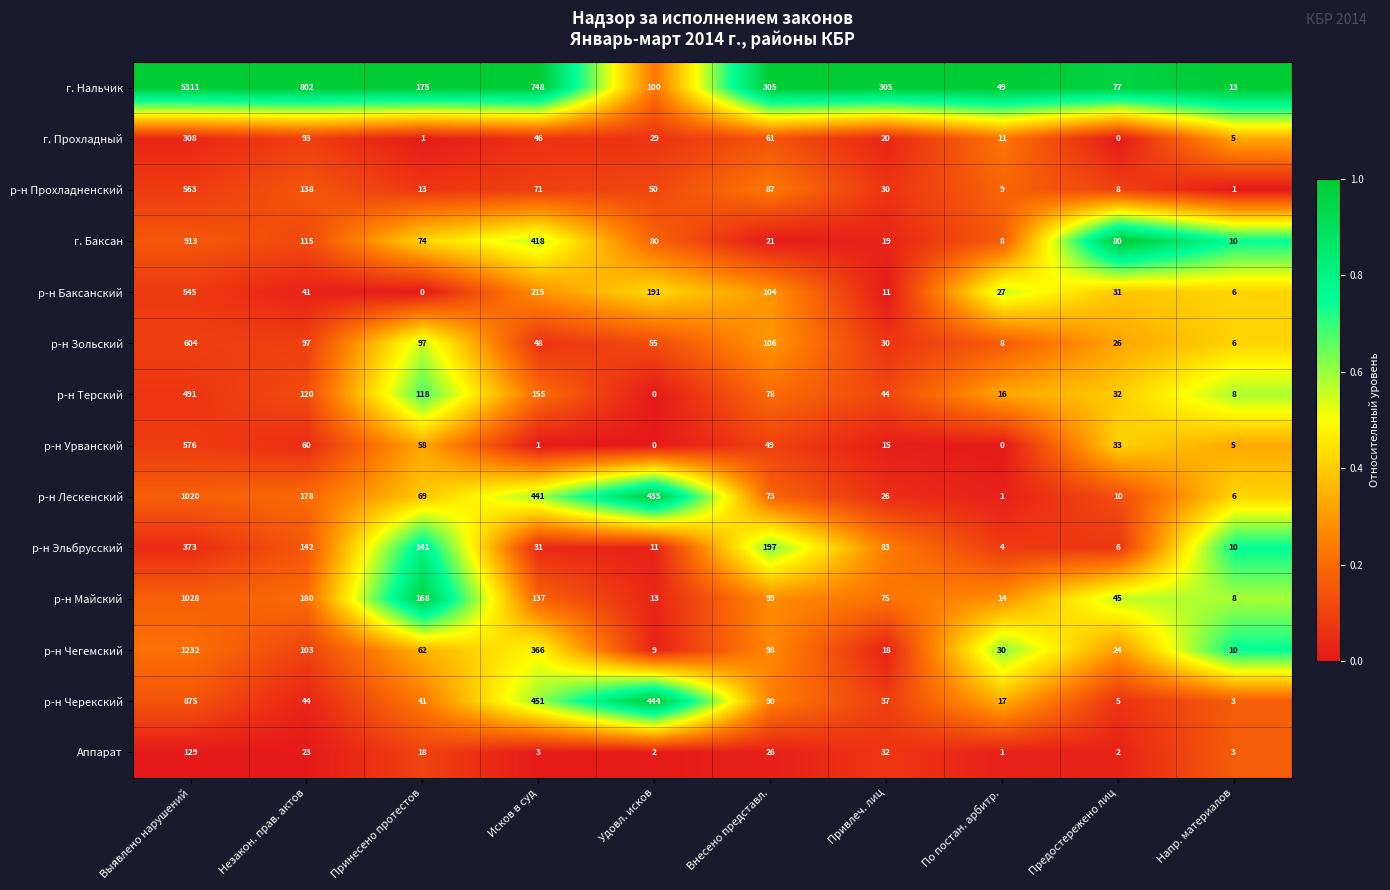

Which series has the largest range (max minus min)?

г. Нальчик